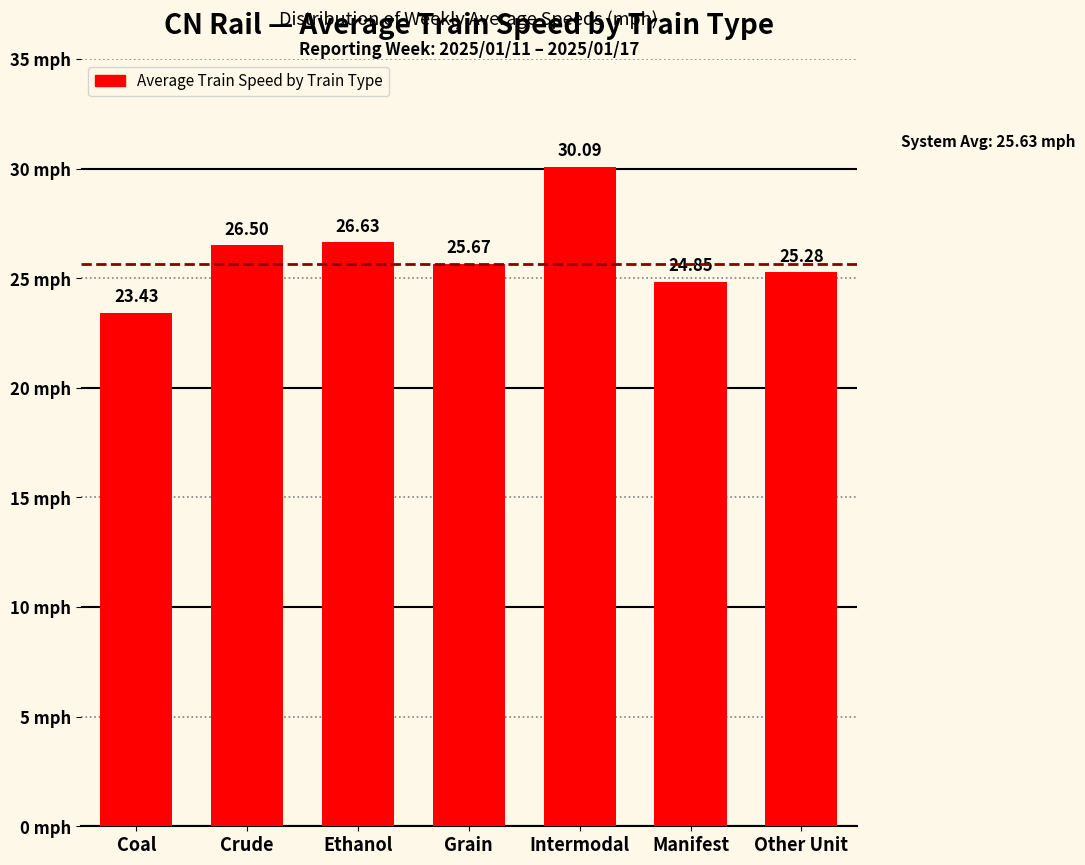

Where does the data first go above 25?

Crude